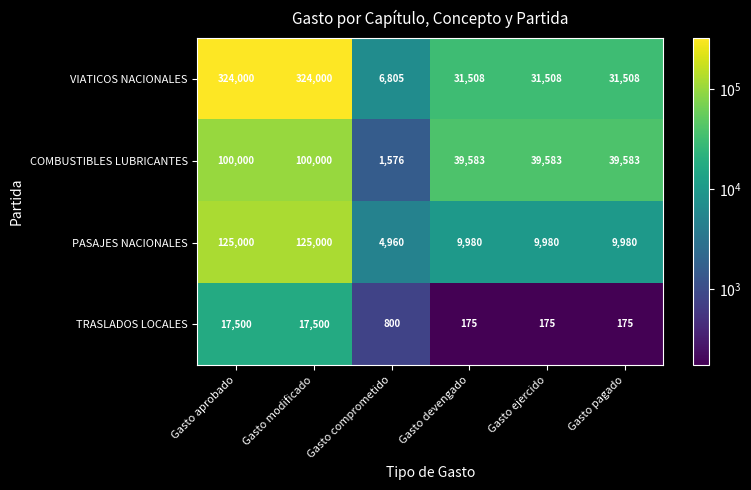

Count the number of categories in the chart.

6